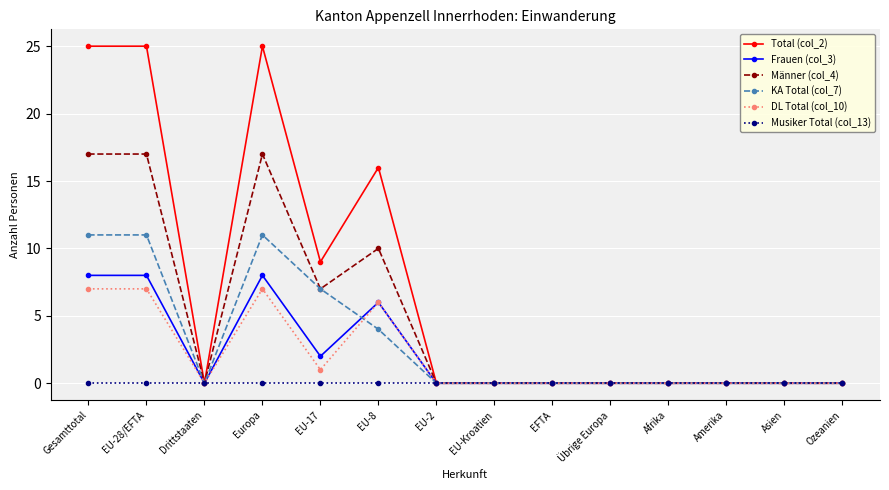

Which series changed the most between Gesamttotal and EU-Kroatien?

Total (col_2)